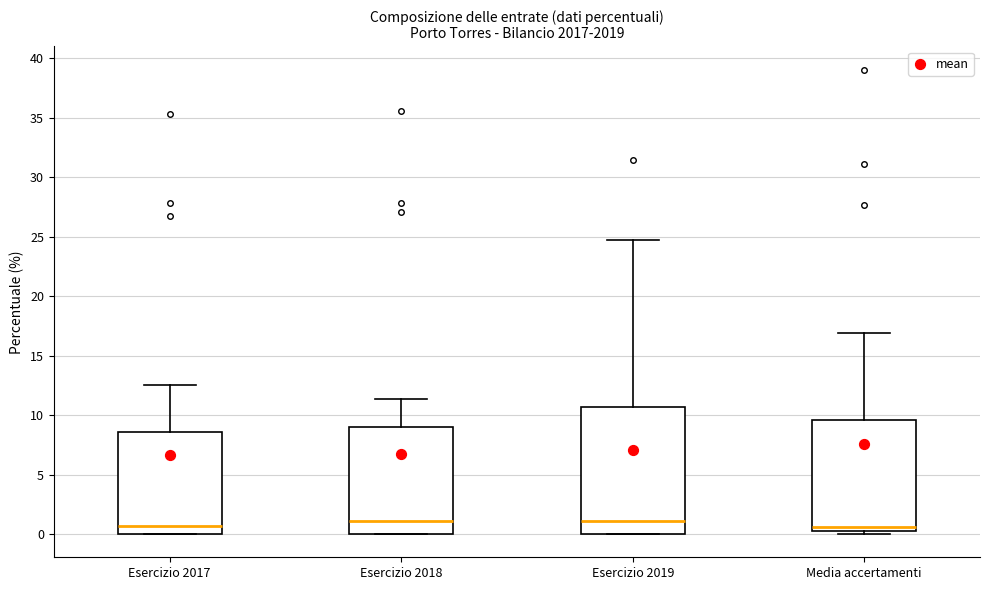

Reading left to right, transcribe this box plot: for each box, give where its median line is, the range the box spans, and where its two whiskers end, as read against the y-axis. The values are not printed on the chart, so give them approximately, as read against the axis.

Esercizio 2017: median 0.5, box 0.0 to 8.5, whiskers 0.0 to 12.5
Esercizio 2018: median 1.0, box 0.0 to 9.0, whiskers 0.0 to 11.5
Esercizio 2019: median 1.0, box 0.0 to 10.5, whiskers 0.0 to 25.0
Media accertamenti: median 0.5, box 0.0 to 9.5, whiskers 0.0 (just below the box's lower edge) to 17.0